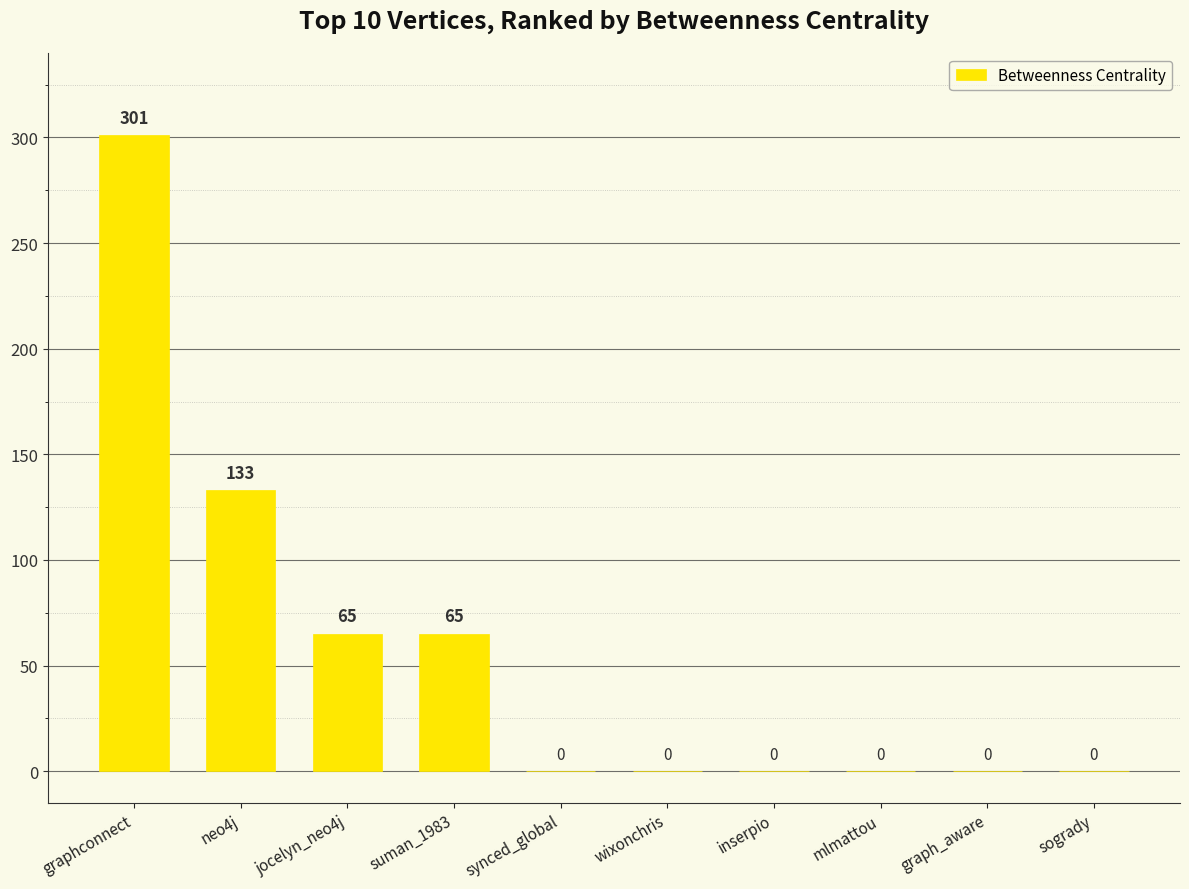

At which label is the value closest to 150?

neo4j